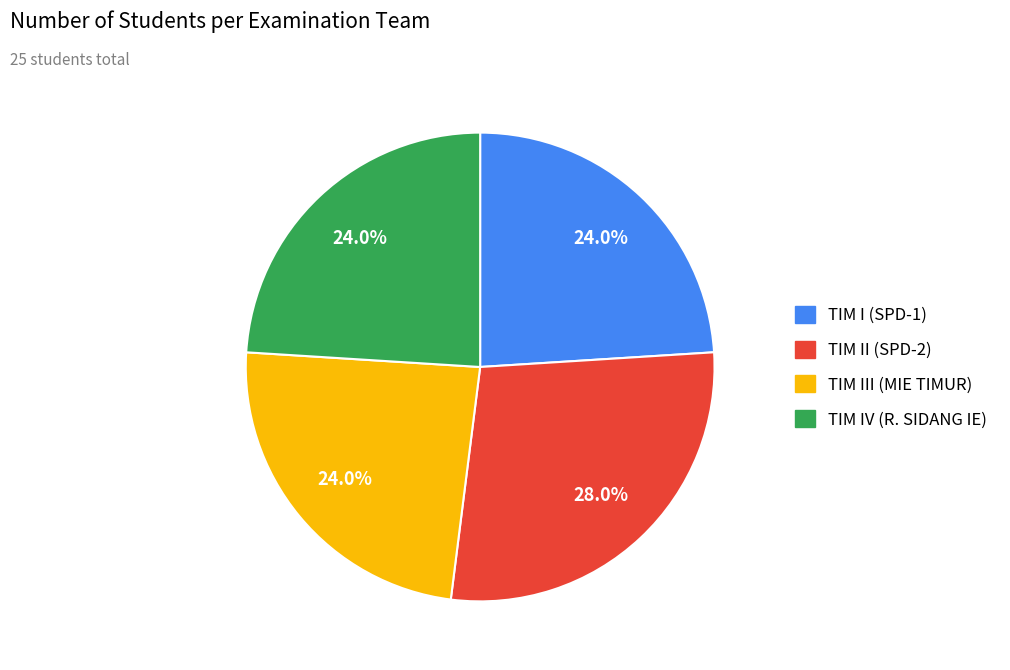

Which slice is the largest?

TIM II (SPD-2)